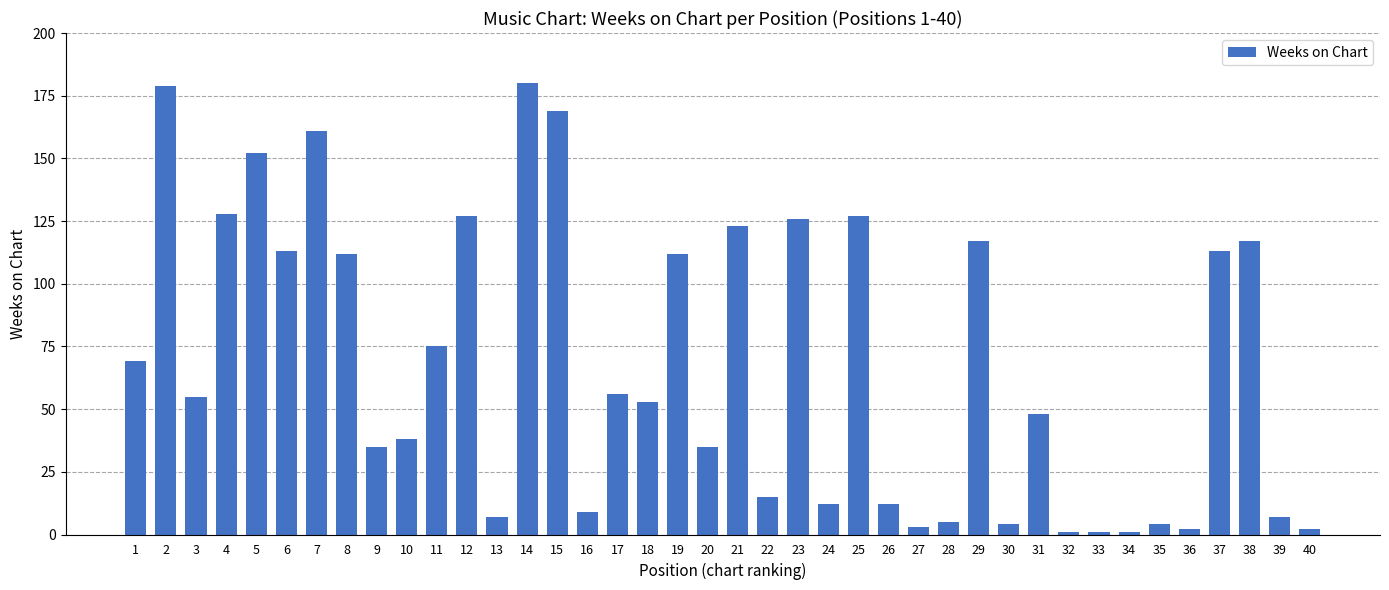

The chart shows a value of 60 at 20. True or false?

False